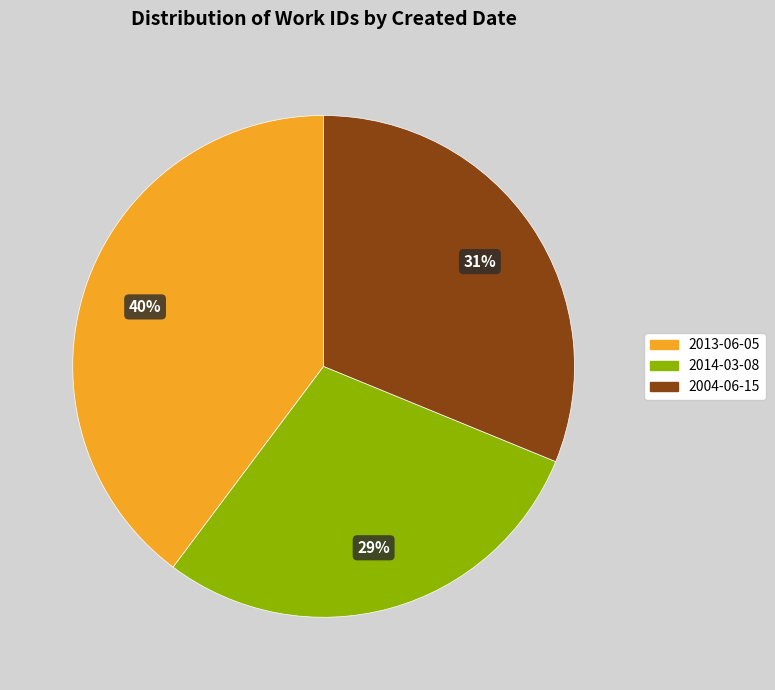

What is the largest slice in the pie chart?

2013-06-05